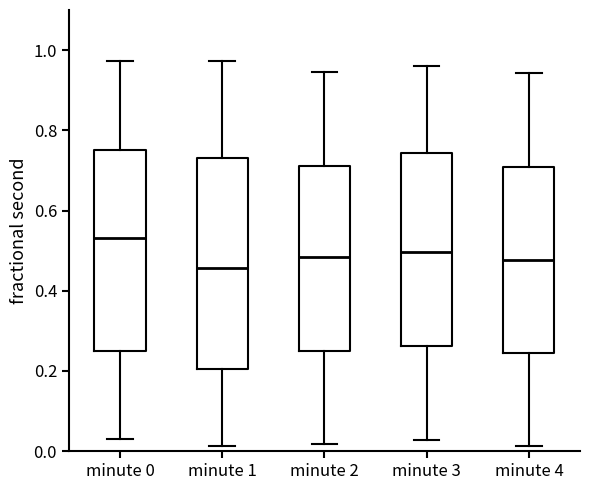

Reading left to right, transcribe this box plot: for each box, give where its median line is, the range the box spans, and where its two whiskers end, as read against the y-axis. The values are not printed on the chart, so give them approximately, as read against the axis.

minute 0: median 0.54, box 0.24 to 0.76, whiskers 0.02 to 0.98
minute 1: median 0.46, box 0.20 to 0.74, whiskers 0.02 to 0.98
minute 2: median 0.48, box 0.24 to 0.72, whiskers 0.02 to 0.94
minute 3: median 0.50, box 0.26 to 0.74, whiskers 0.02 to 0.96
minute 4: median 0.48, box 0.24 to 0.70, whiskers 0.02 to 0.94